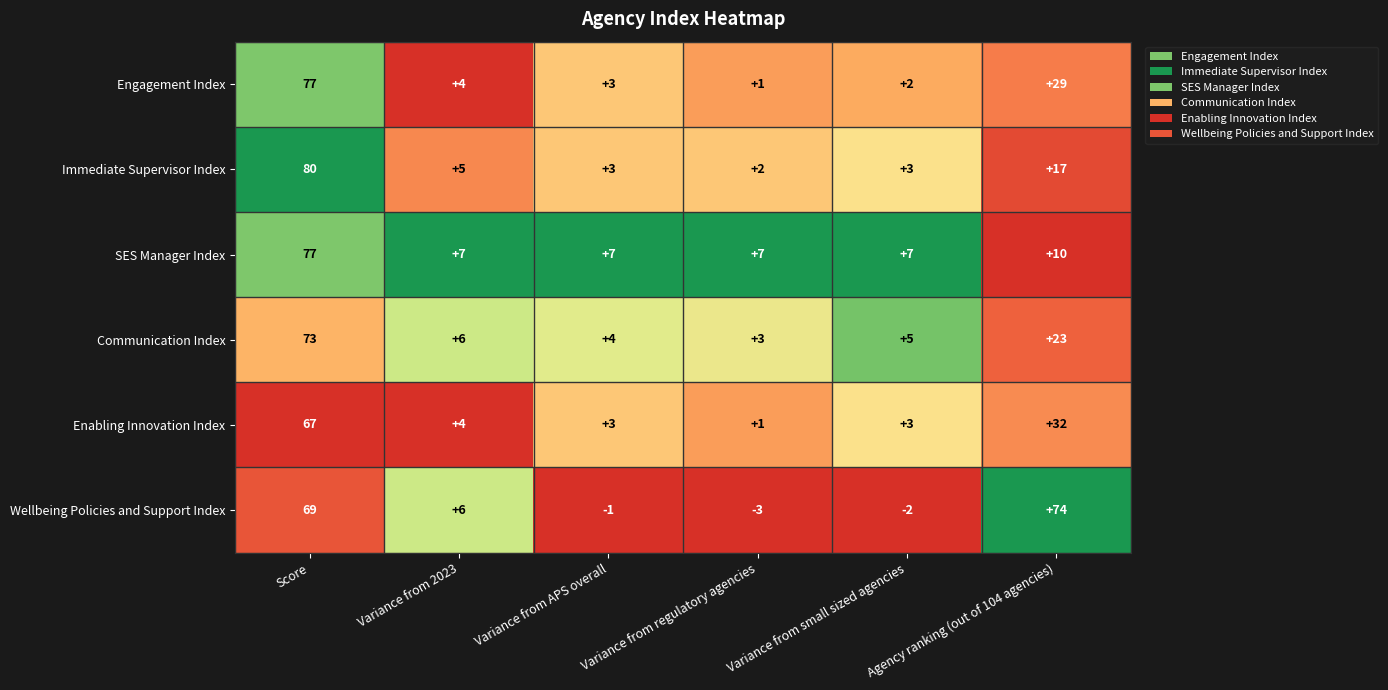

Where does the Engagement Index series first go above 4?

Score